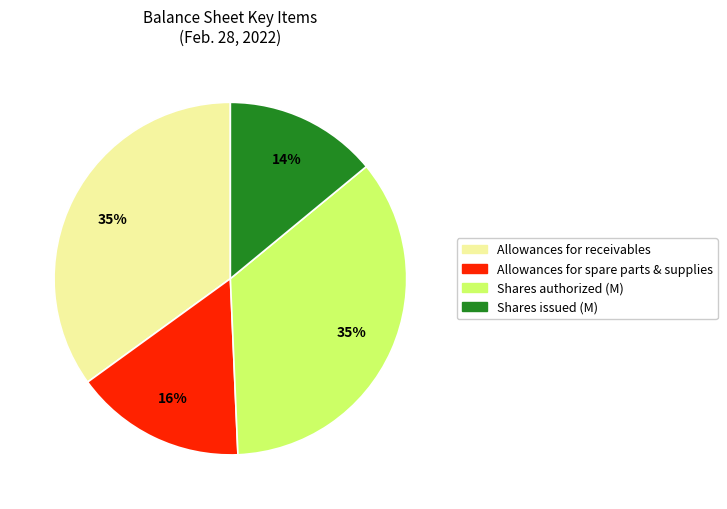

To the nearest percent, what is the difference between the largest and smallest slice percentages?

21%